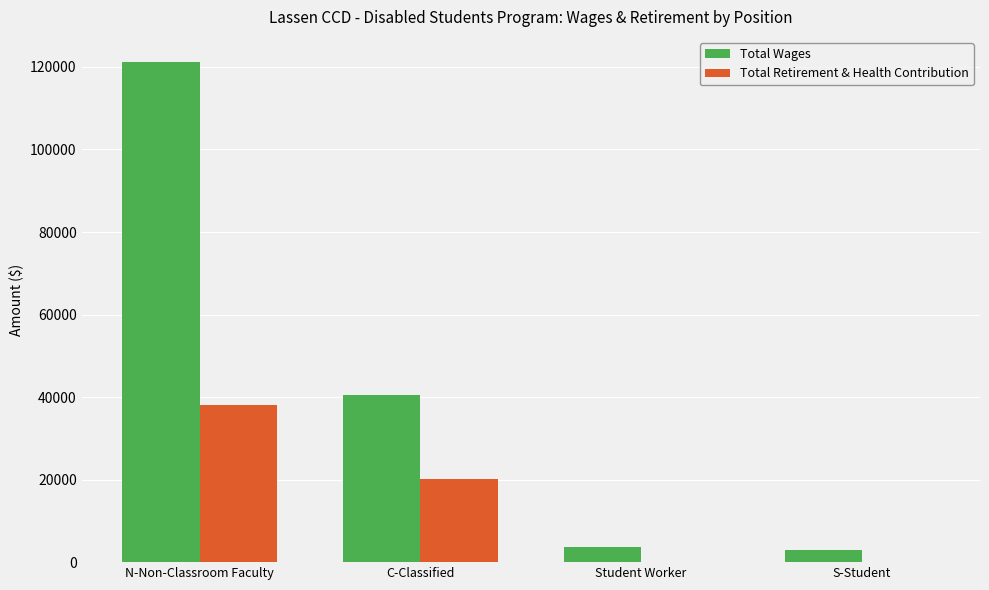

How many groups of bars are there?

4